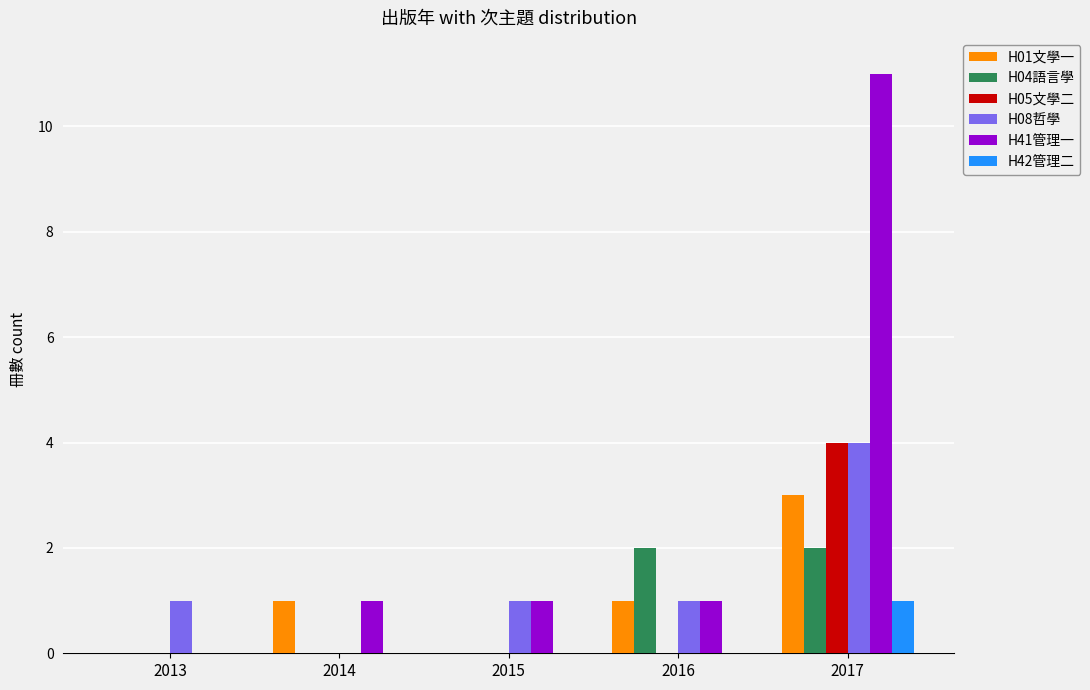

Count the H42管理二 values in the range 0 to 1.

5